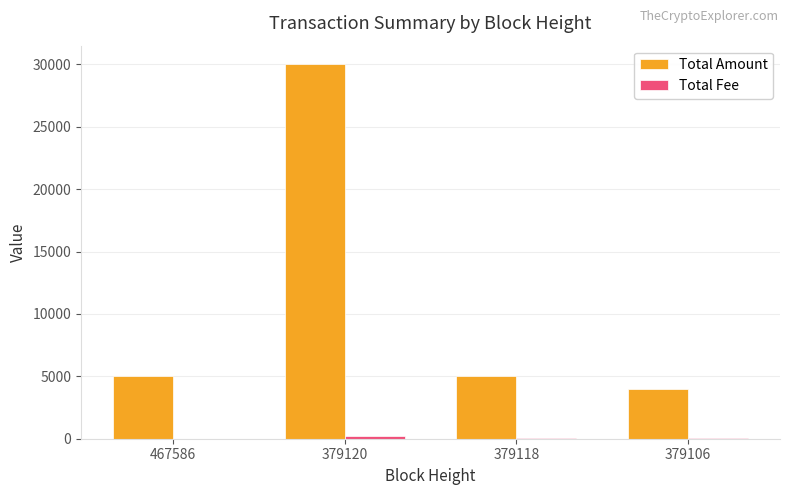

Between 379120 and 379118, which series saw the biggest shift?

Total Amount